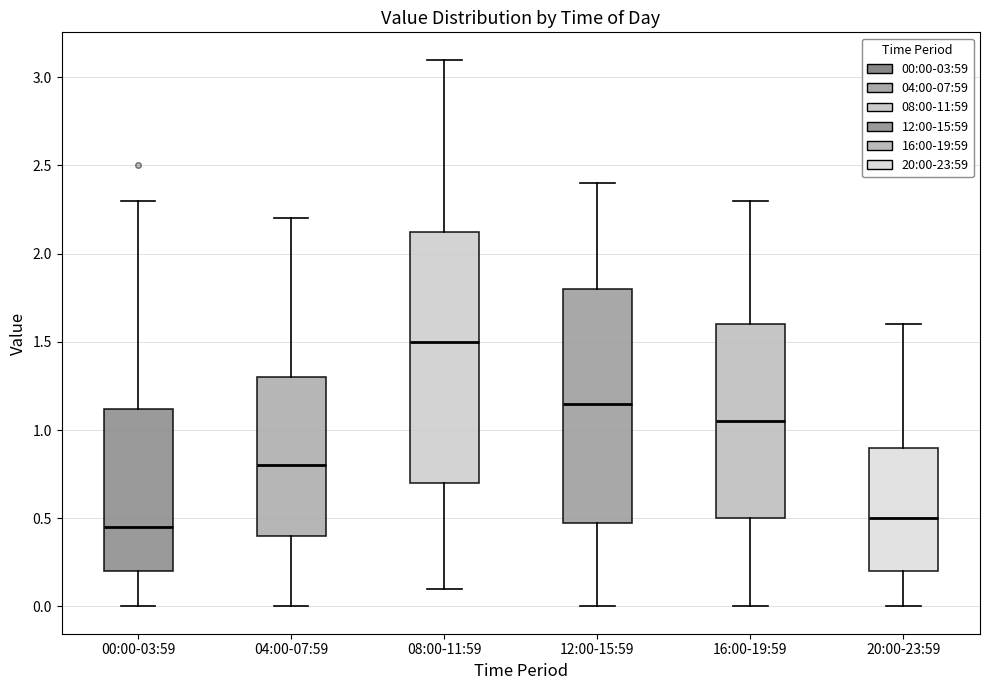

Reading left to right, read every box against the y-axis: the position of its median line, the range the box covers, and the ends of its whiskers. The values are not printed on the chart, so give them approximately, as read against the axis.

00:00-03:59: median 0.45, box 0.20 to 1.10, whiskers 0.00 to 2.30
04:00-07:59: median 0.80, box 0.40 to 1.30, whiskers 0.00 to 2.20
08:00-11:59: median 1.50, box 0.70 to 2.15, whiskers 0.10 to 3.10
12:00-15:59: median 1.15, box 0.50 to 1.80, whiskers 0.00 to 2.40
16:00-19:59: median 1.05, box 0.50 to 1.60, whiskers 0.00 to 2.30
20:00-23:59: median 0.50, box 0.20 to 0.90, whiskers 0.00 to 1.60